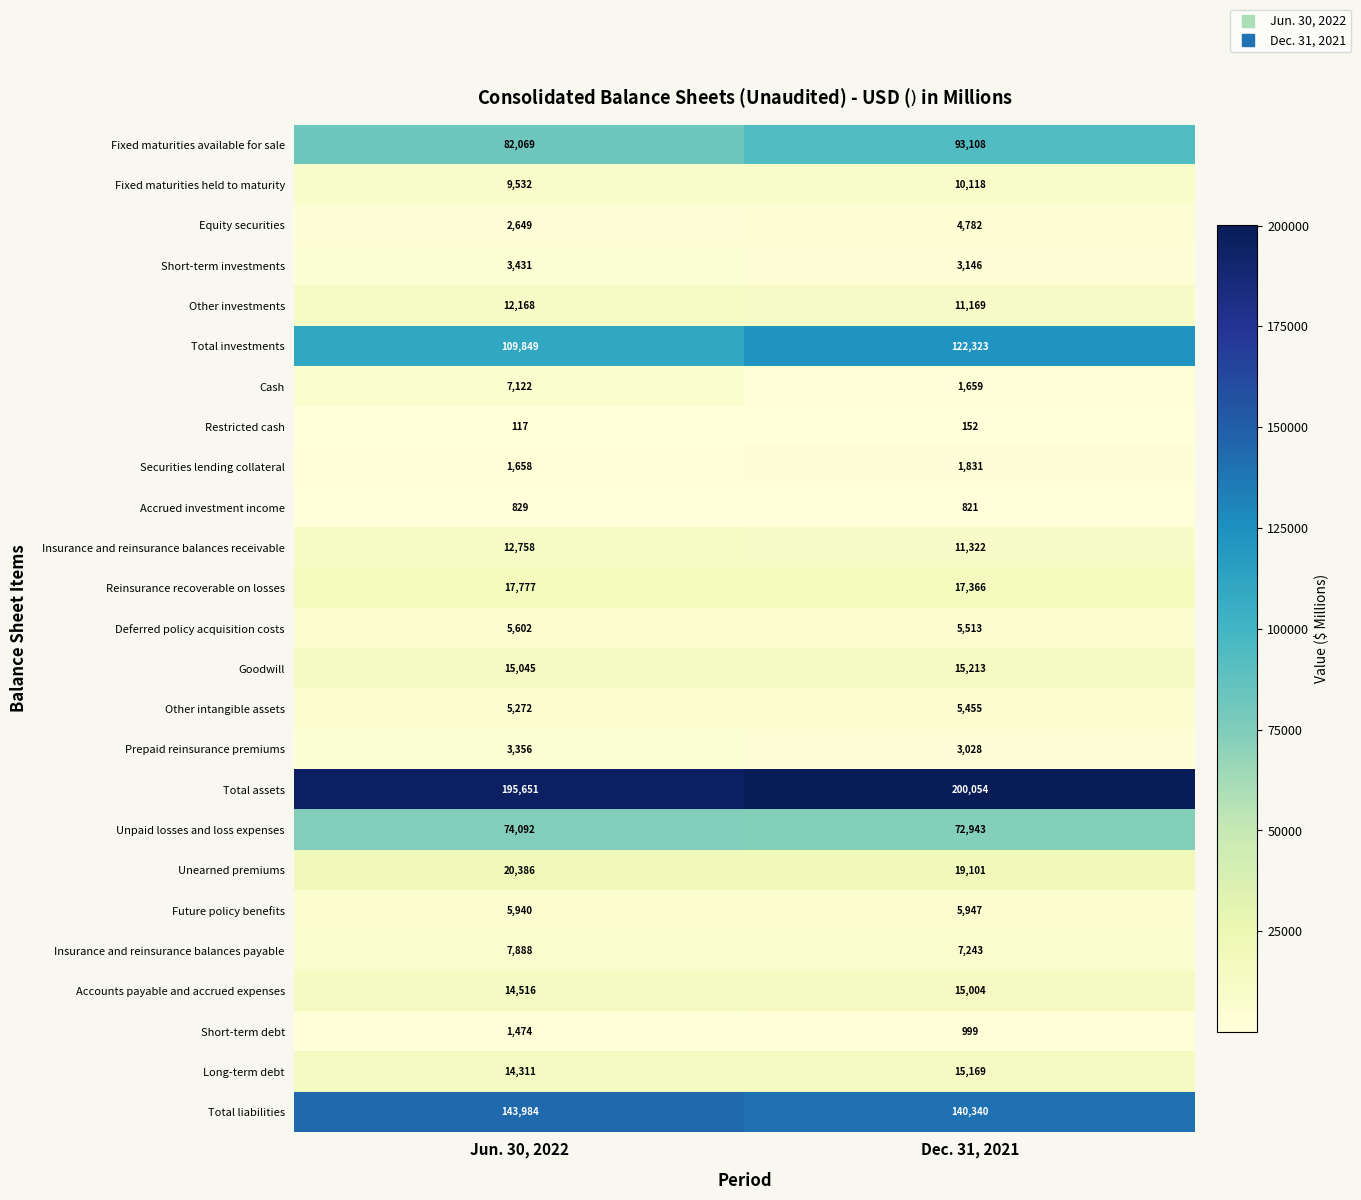

What is the sum of all Unearned premiums values?

39487